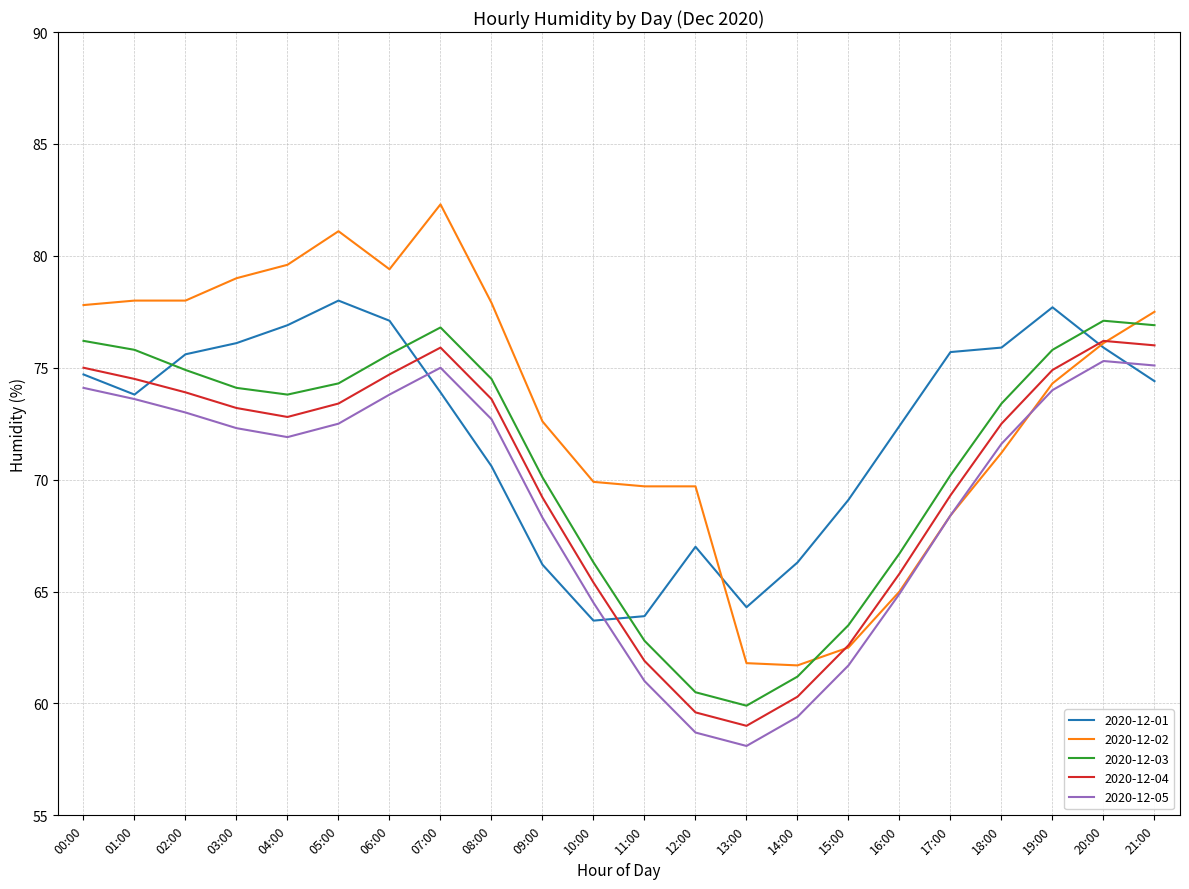

Which series has the largest total across all categories?

2020-12-02